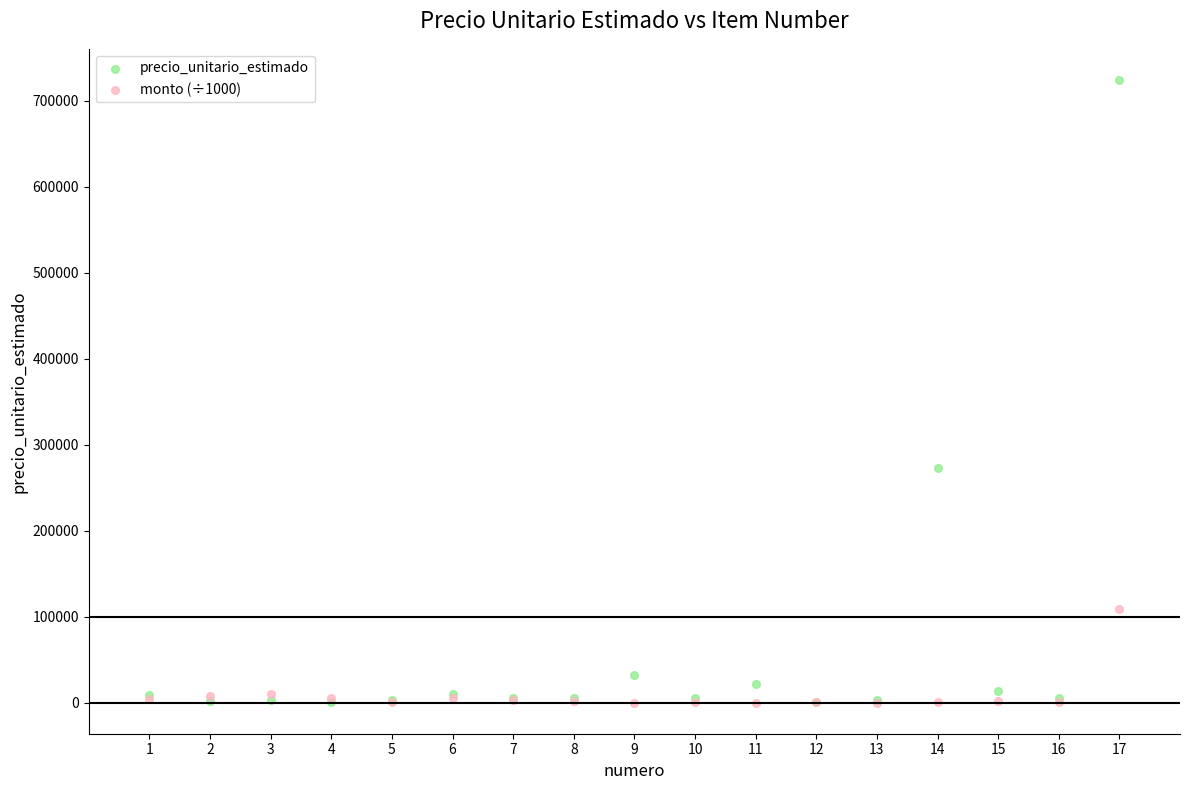

Which series has the largest Y range (max minus min)?

precio_unitario_estimado